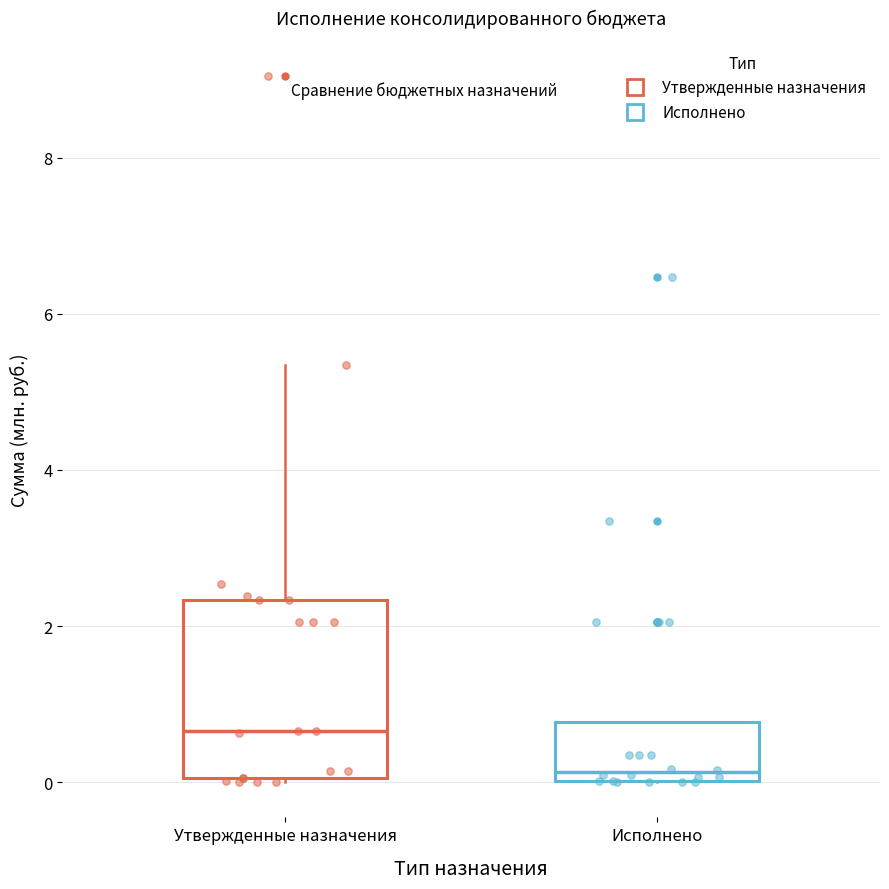

Which box has the lowest median line?

Исполнено